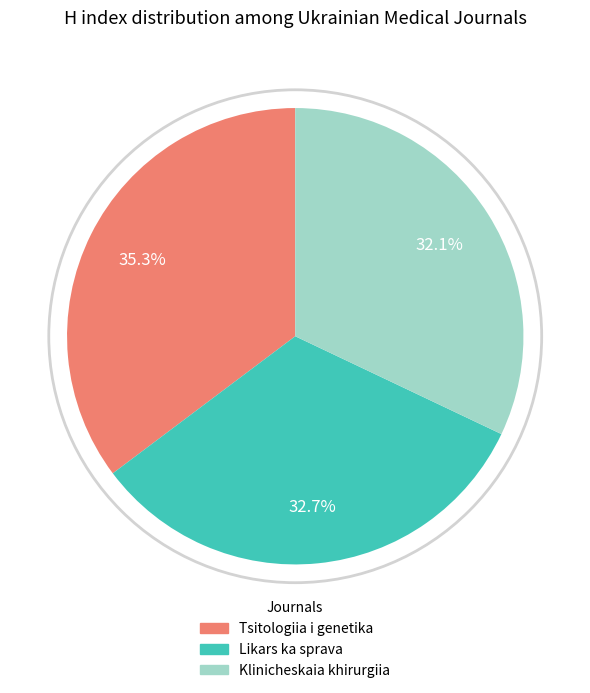

Is it true that Tsitologiia i genetika is 27% of the pie?

False